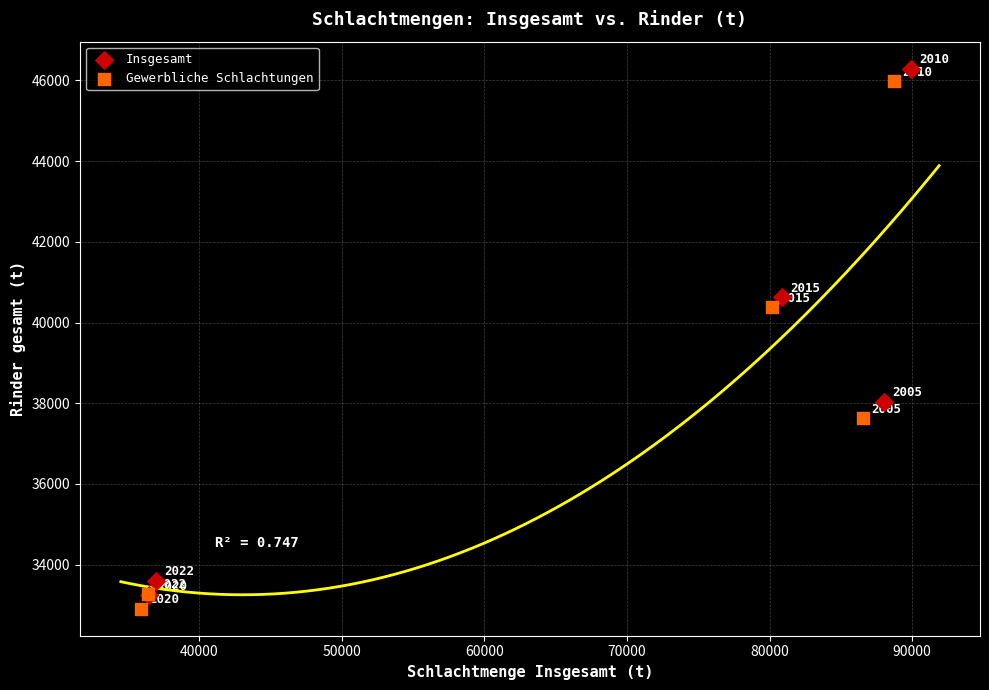

Which series reaches the maximum Y coordinate?

Insgesamt